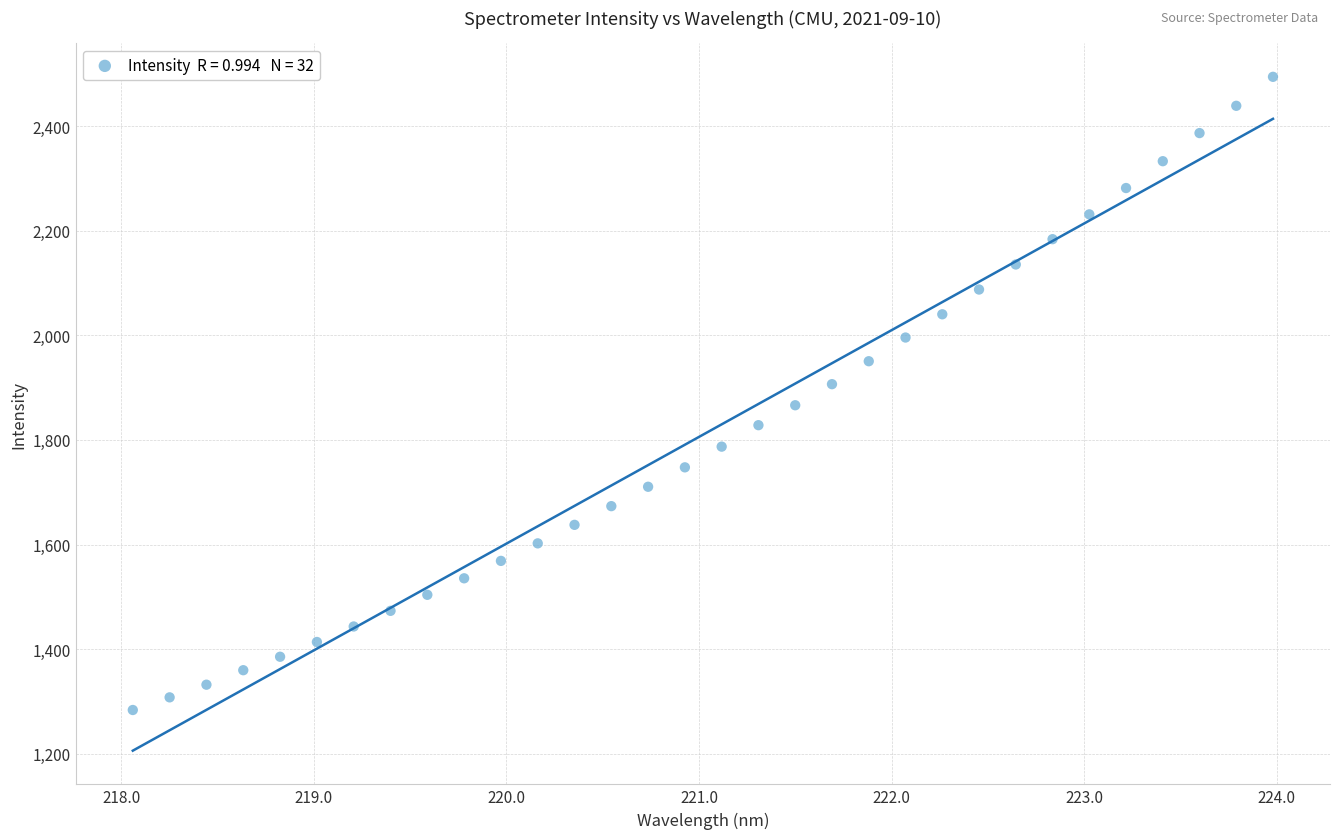

What is the range of X values (max minus min)?

5.9